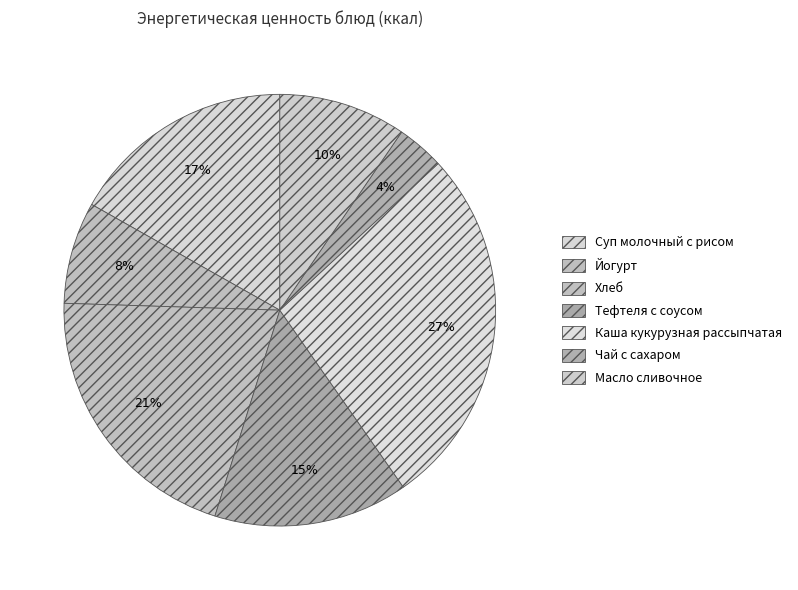

Does any single category account for the majority?

No